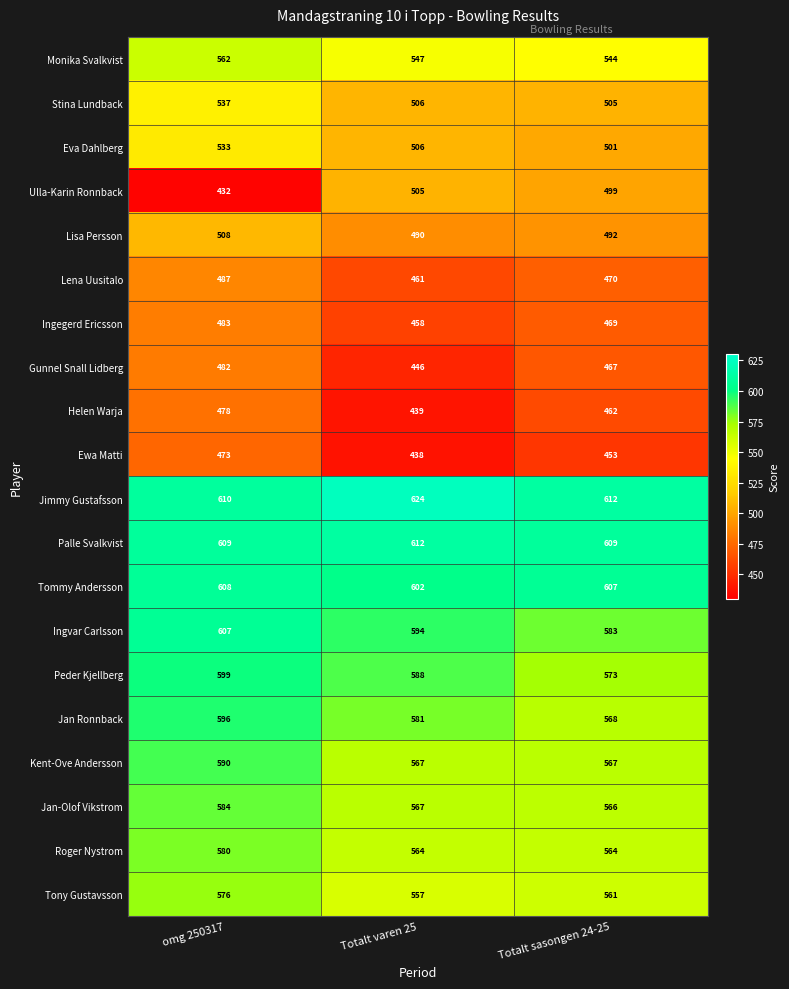

Where does the Tommy Andersson series first go above 607?

omg 250317